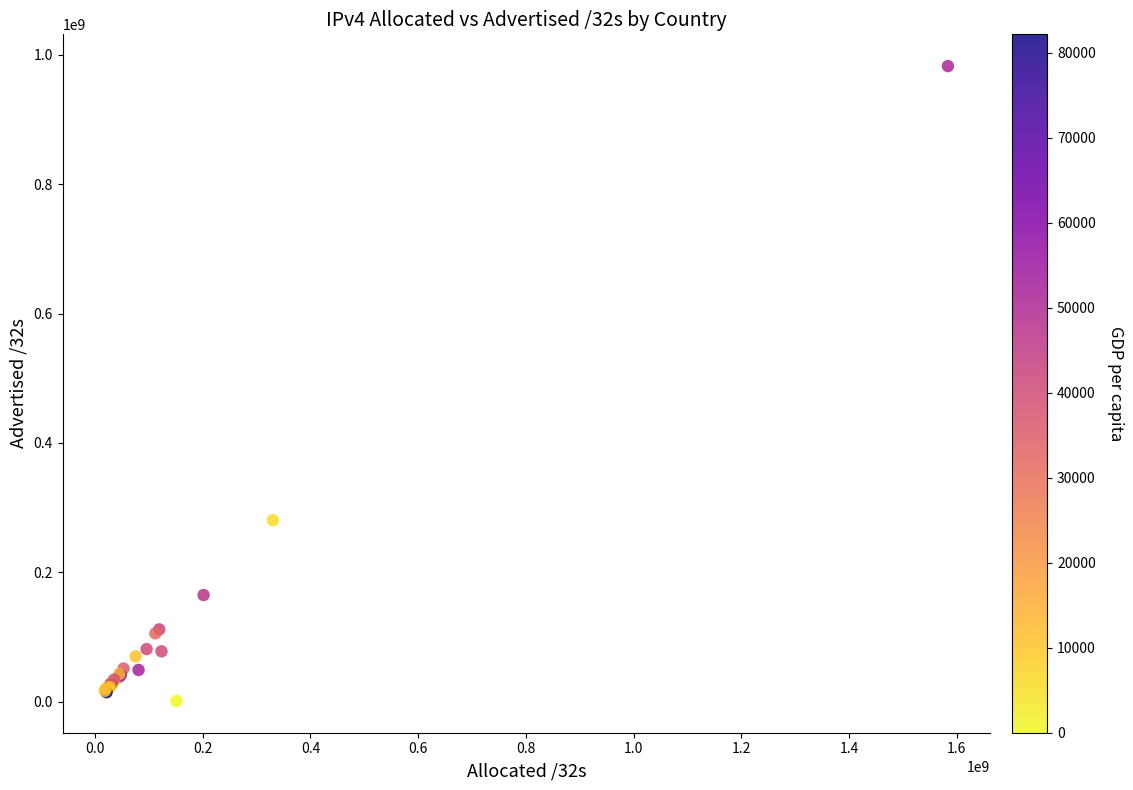

What Y value in the scatter plot is closest to 491813056?

280526848